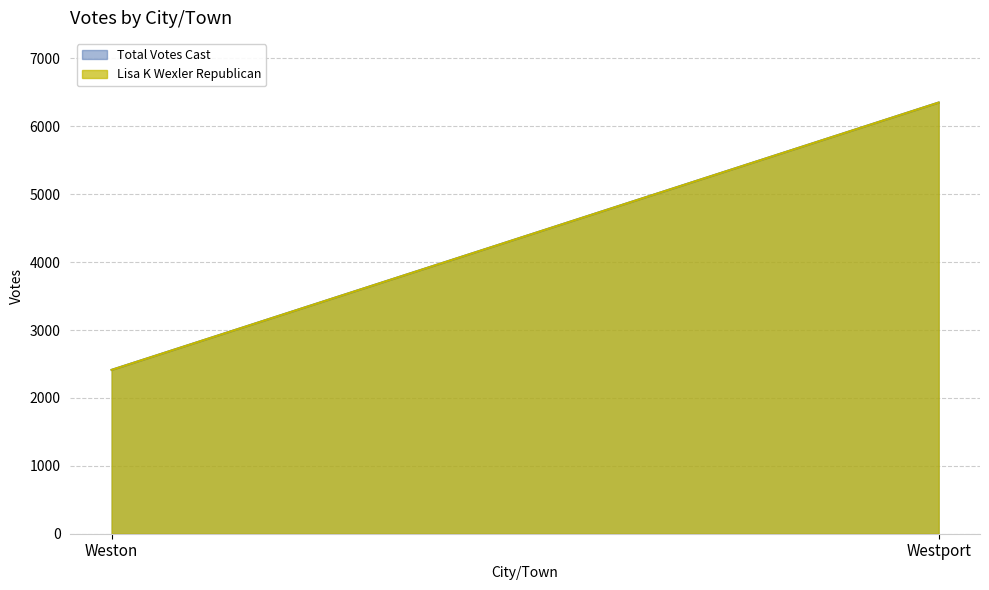

What is the approximate value of Lisa K Wexler Republican at Westport?

6350